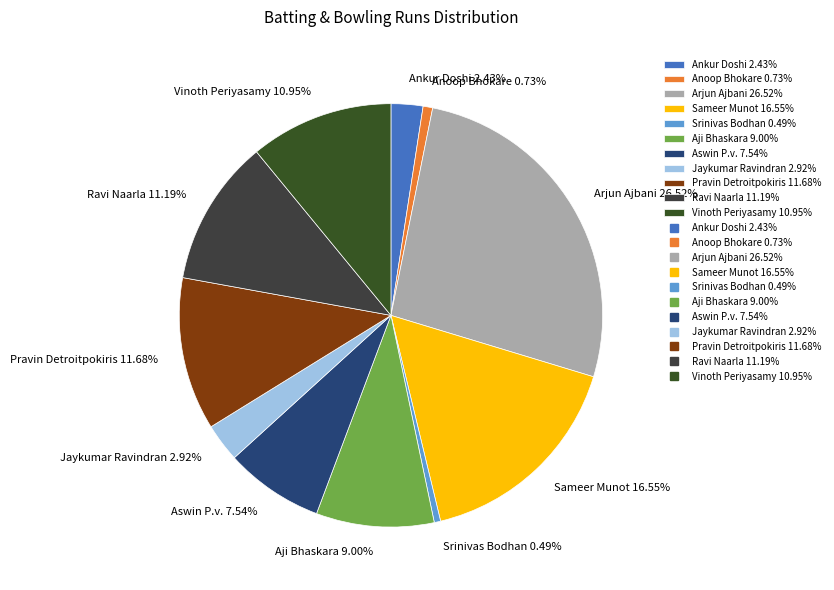

What percentage is the Anoop Bhokare slice, to the nearest percent?

1%